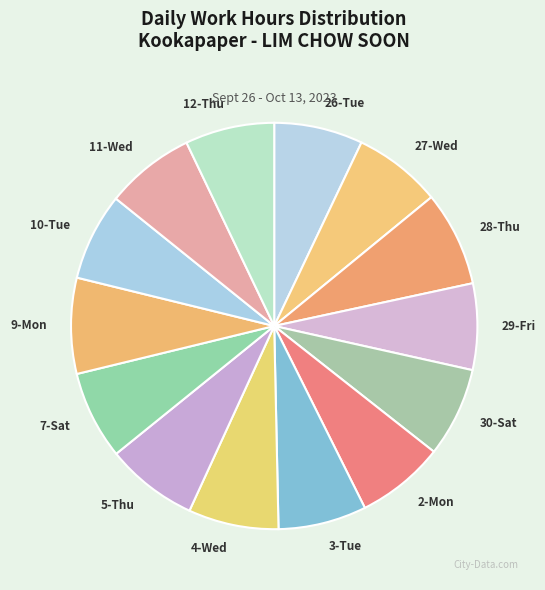

True or false: 11-Wed accounts for 7% of the total.

True